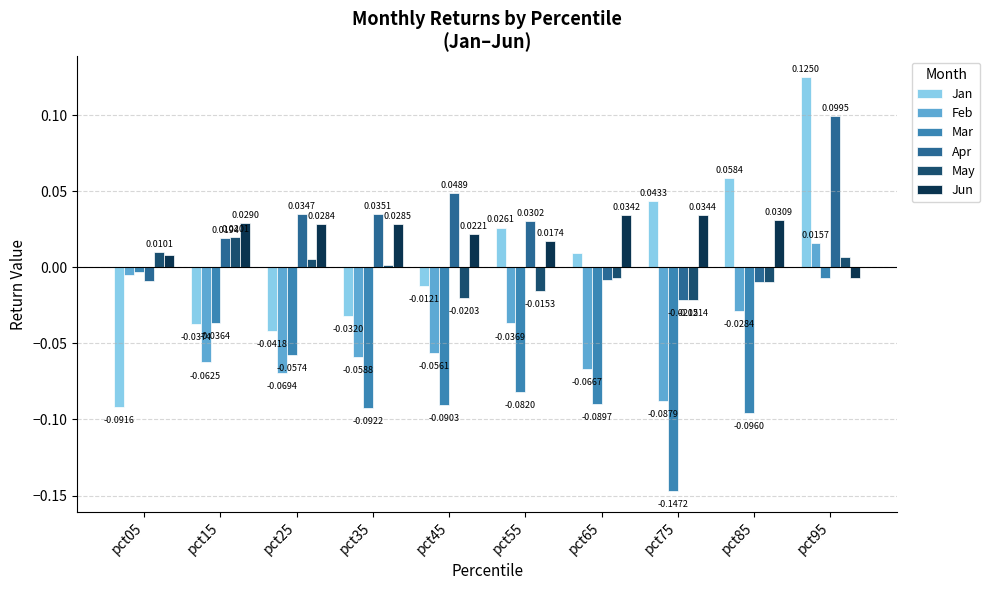

How many values in the Jun series exceed 0?

9